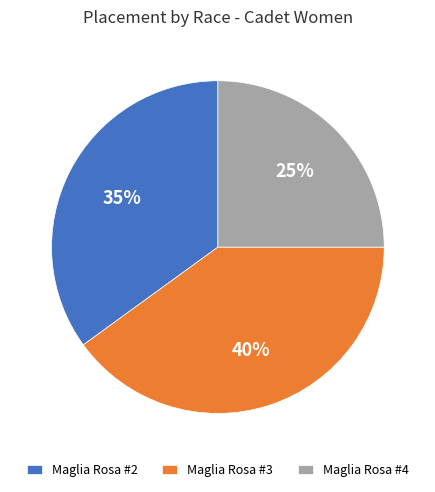

Which has a higher value, Maglia Rosa #2 or Maglia Rosa #3?

Maglia Rosa #3